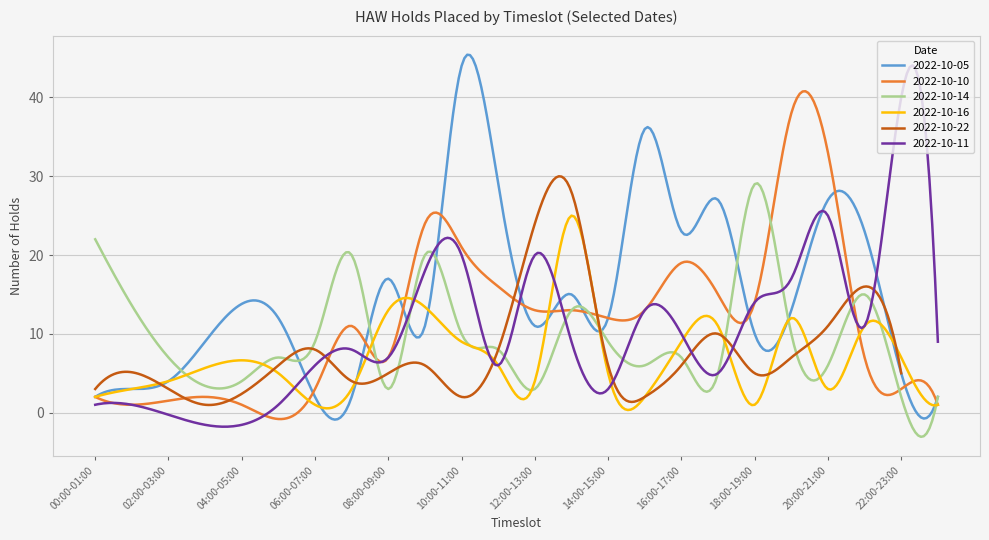

Which has a higher value, 20:00-21:00 or 19:00-20:00?

20:00-21:00